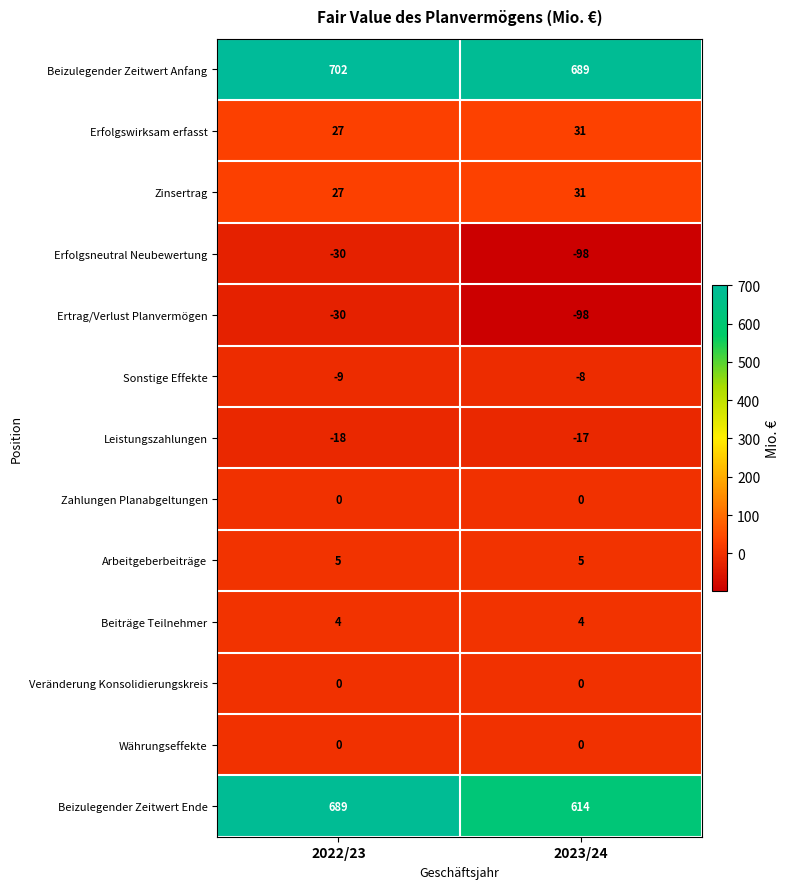

How many categories are shown in the chart?

2